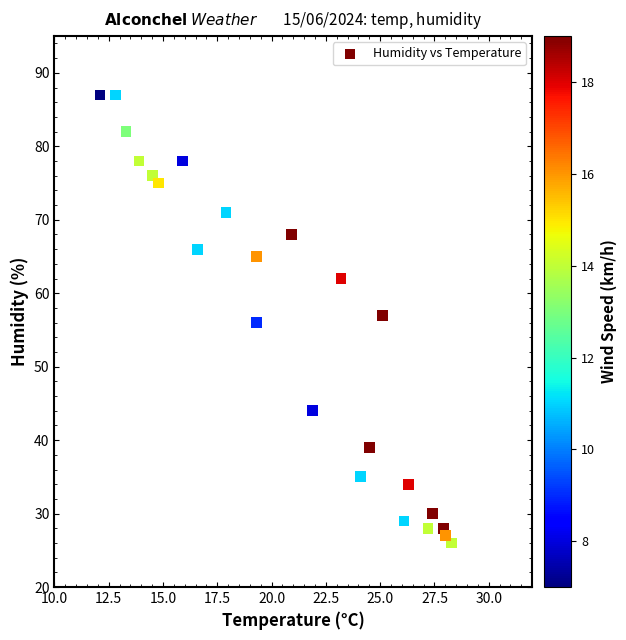

What is the range of Y values (max minus min)?

61